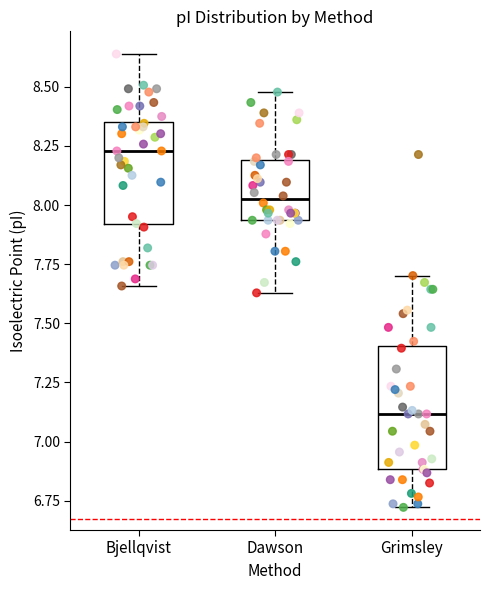

Reading left to right, transcribe this box plot: for each box, give where its median line is, the range the box spans, and where its two whiskers end, as read against the y-axis. The values are not printed on the chart, so give them approximately, as read against the axis.

Bjellqvist: median 8.25, box 7.90 to 8.35, whiskers 7.65 to 8.65
Dawson: median 8.00, box 7.95 to 8.20, whiskers 7.65 to 8.50
Grimsley: median 7.10, box 6.90 to 7.40, whiskers 6.70 to 7.70